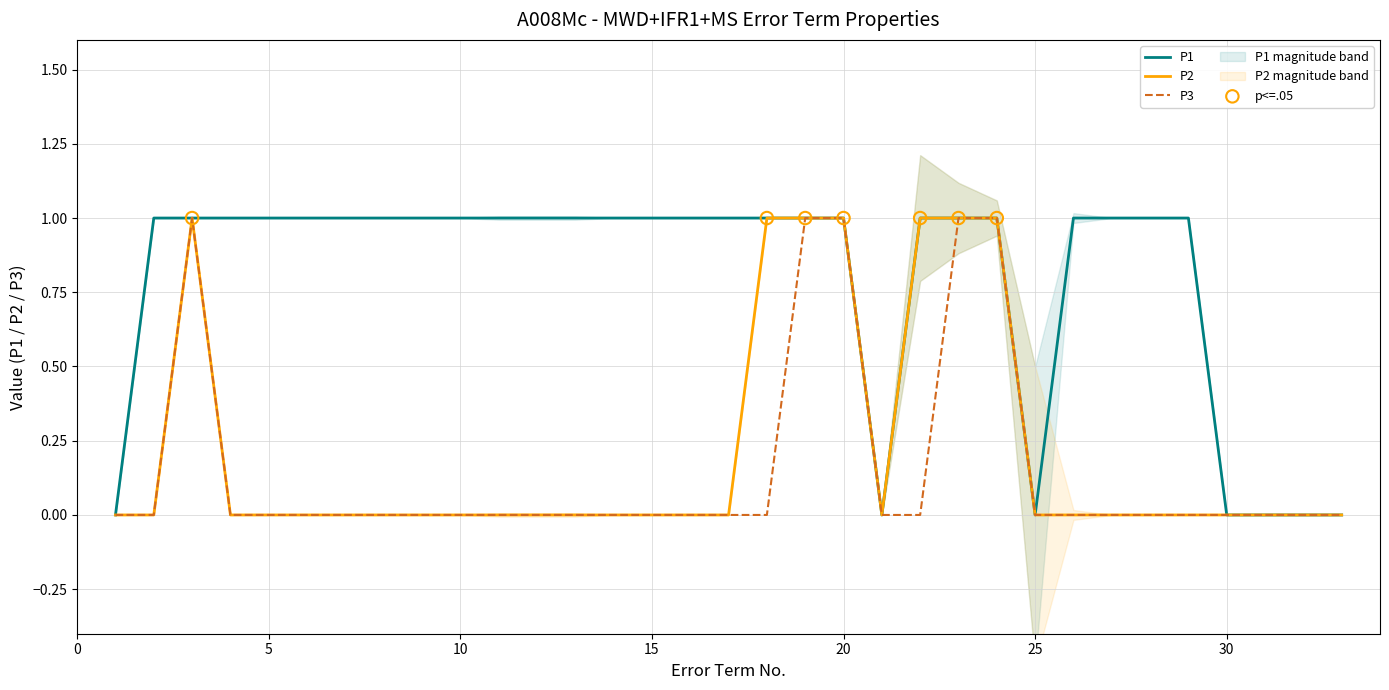

Which series has the largest total across all categories?

P1